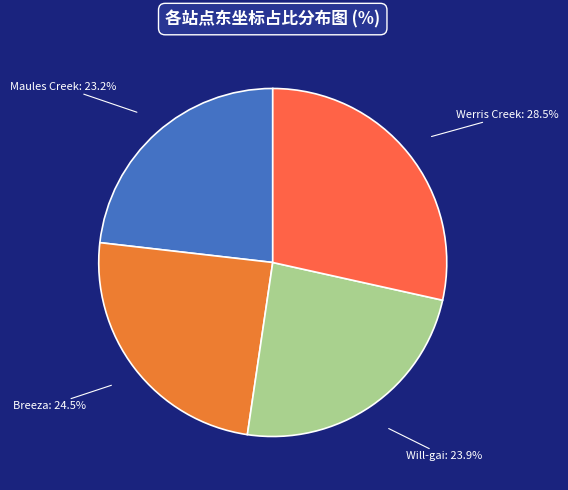

What is the smallest slice in the pie chart?

Maules Creek